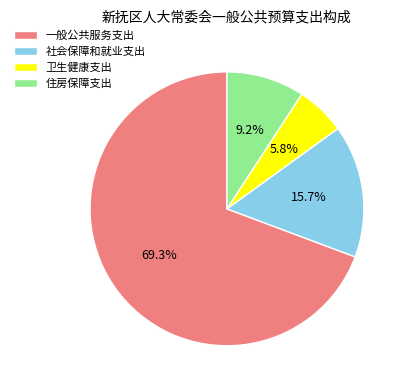

Approximately how many times larger is the value at 一般公共服务支出 compared to 社会保障和就业支出?

4.4